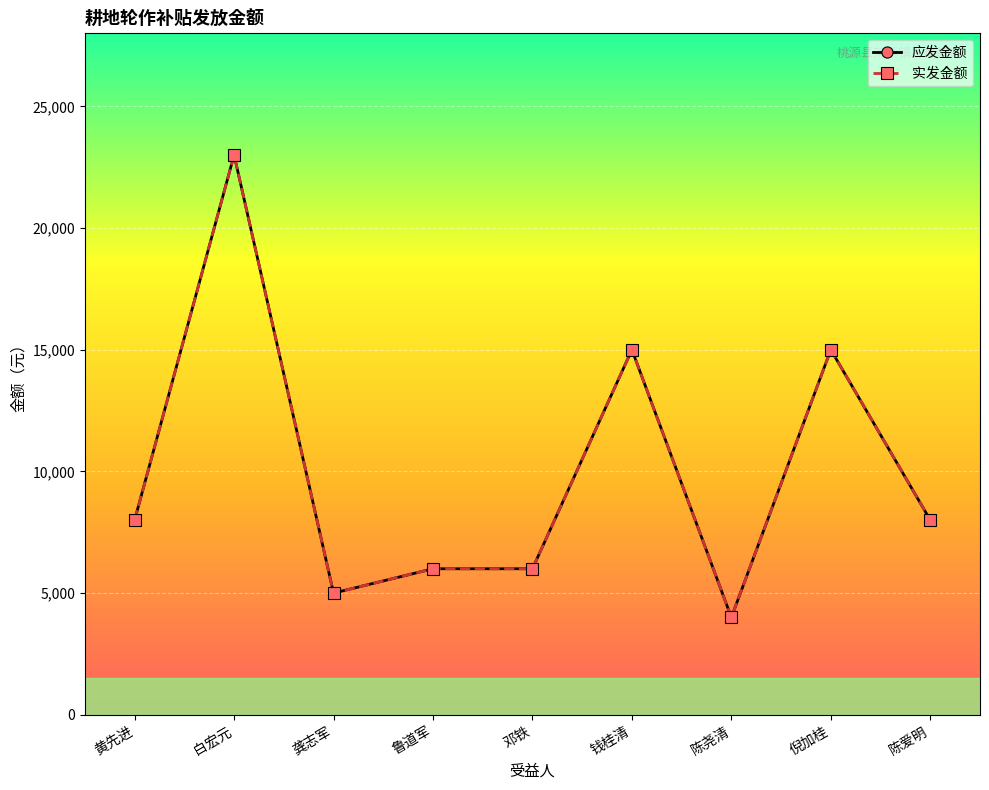

The value of 应发金额 at 龚志军 is 8634. True or false?

False